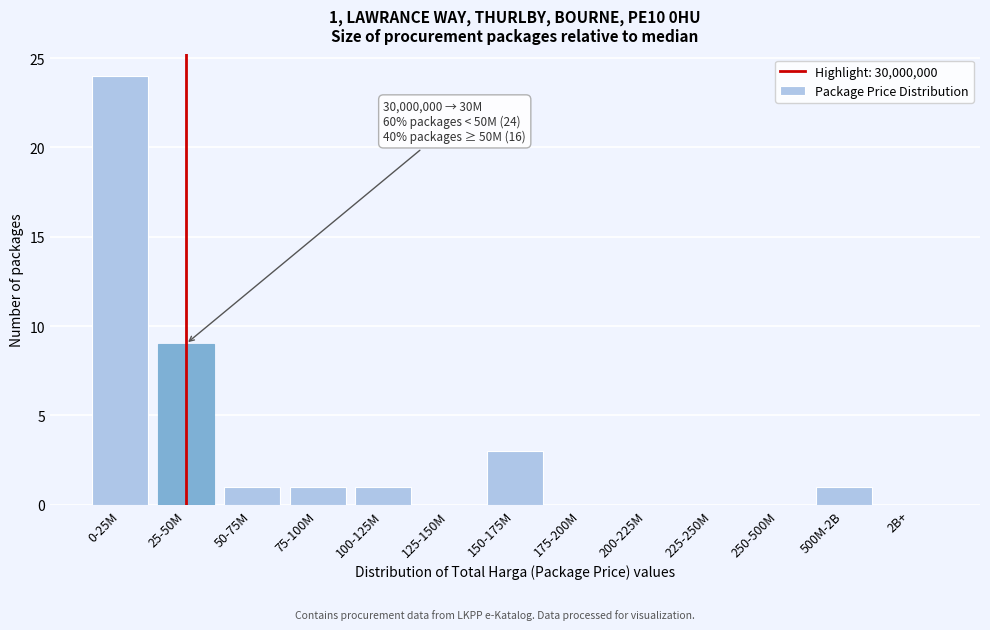

Reading left to right, transcribe all the data shown in this chart.

0-25M=24	25-50M=9	50-75M=1	75-100M=1	100-125M=1	125-150M=0	150-175M=3	175-200M=0	200-225M=0	225-250M=0	250-500M=0	500M-2B=1	2B+=0